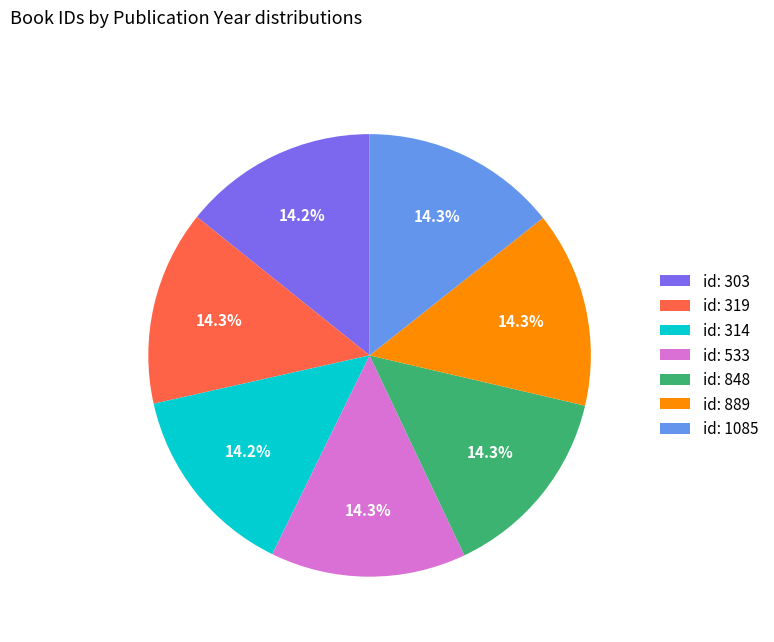

How many slices are in this pie chart?

7